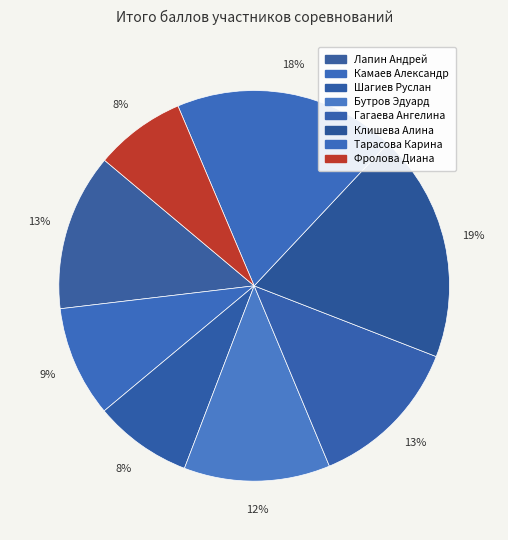

To the nearest percent, what portion does Клишева Алина represent?

19%